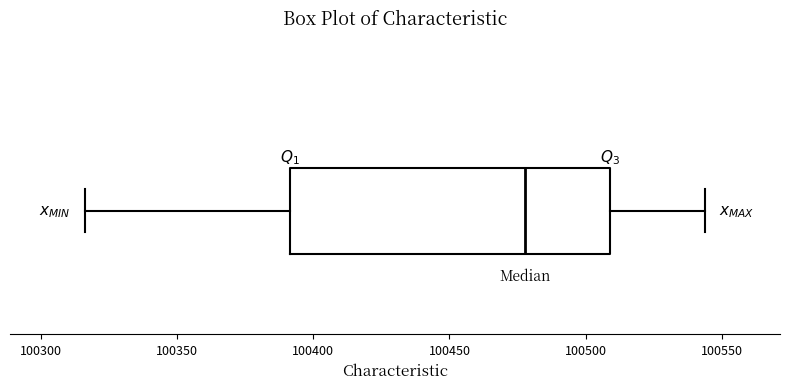

Read this box plot against the x-axis: the position of the median line, the range covered by the box, and the ends of both whiskers. The values are not printed on the chart, so give them approximately, as read against the axis.

median 100480, box 100390 to 100510, whiskers 100315 to 100545